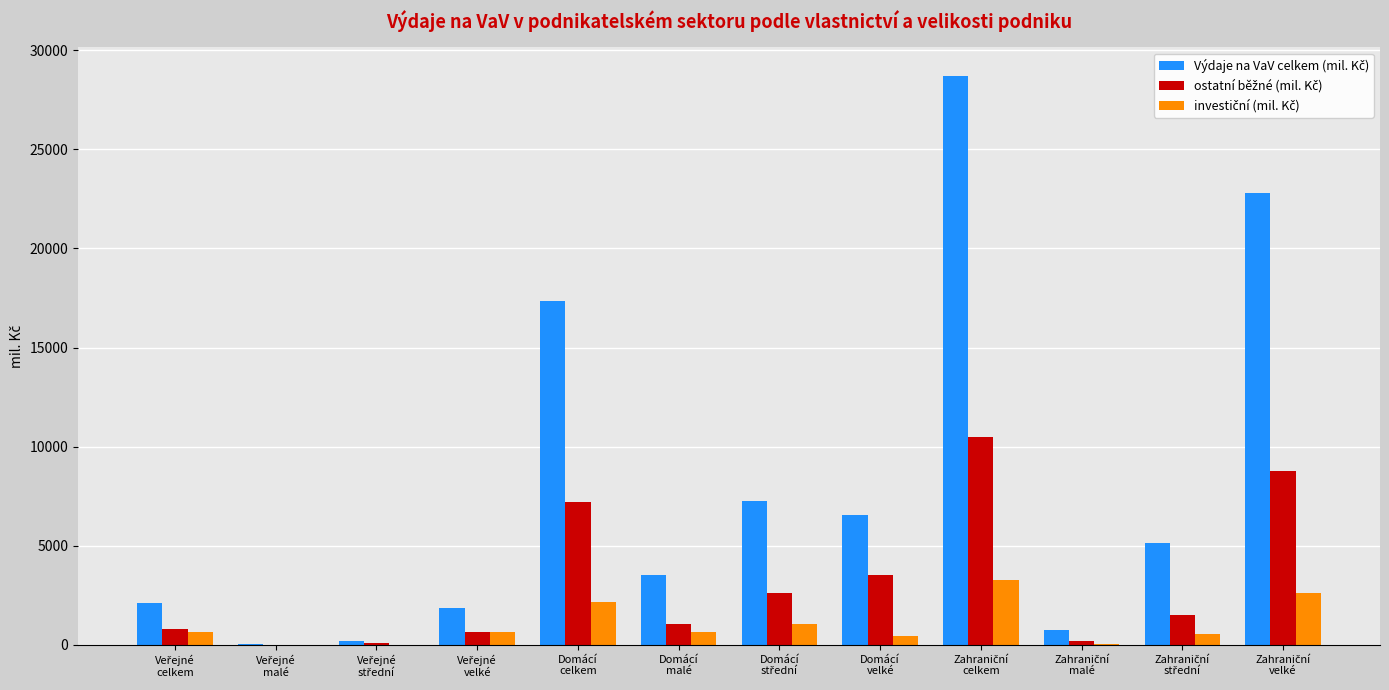

Which series has the widest spread of values?

Výdaje na VaV celkem (mil. Kč)